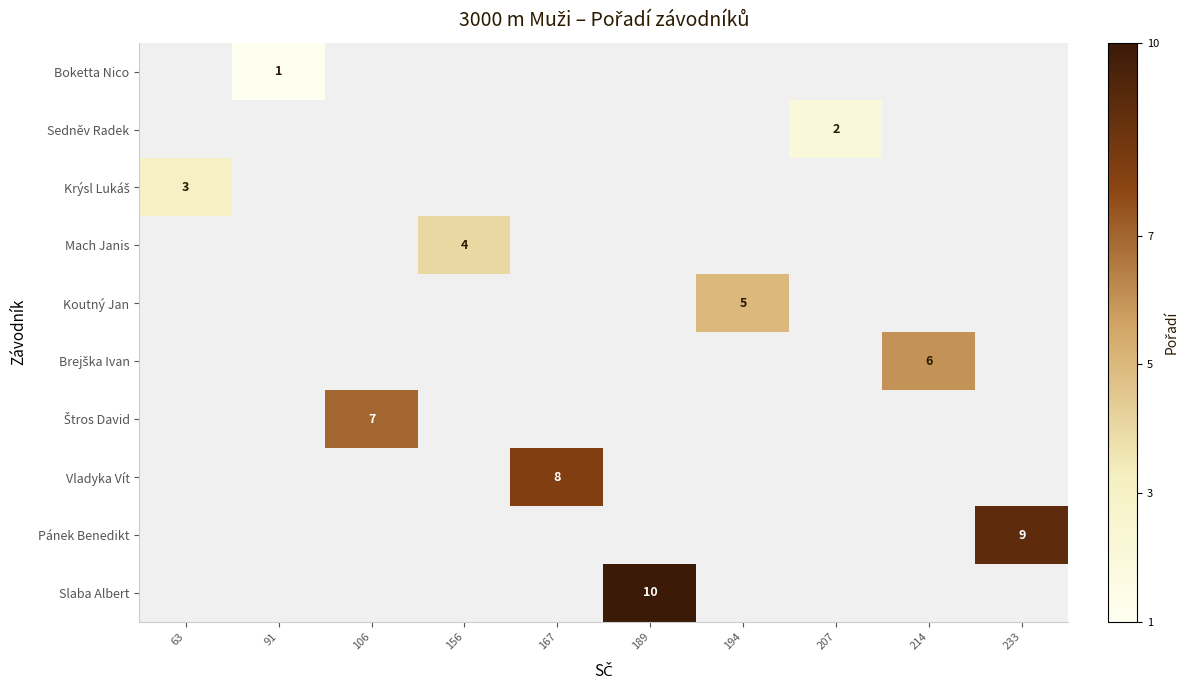

Count the number of data series in this chart.

10